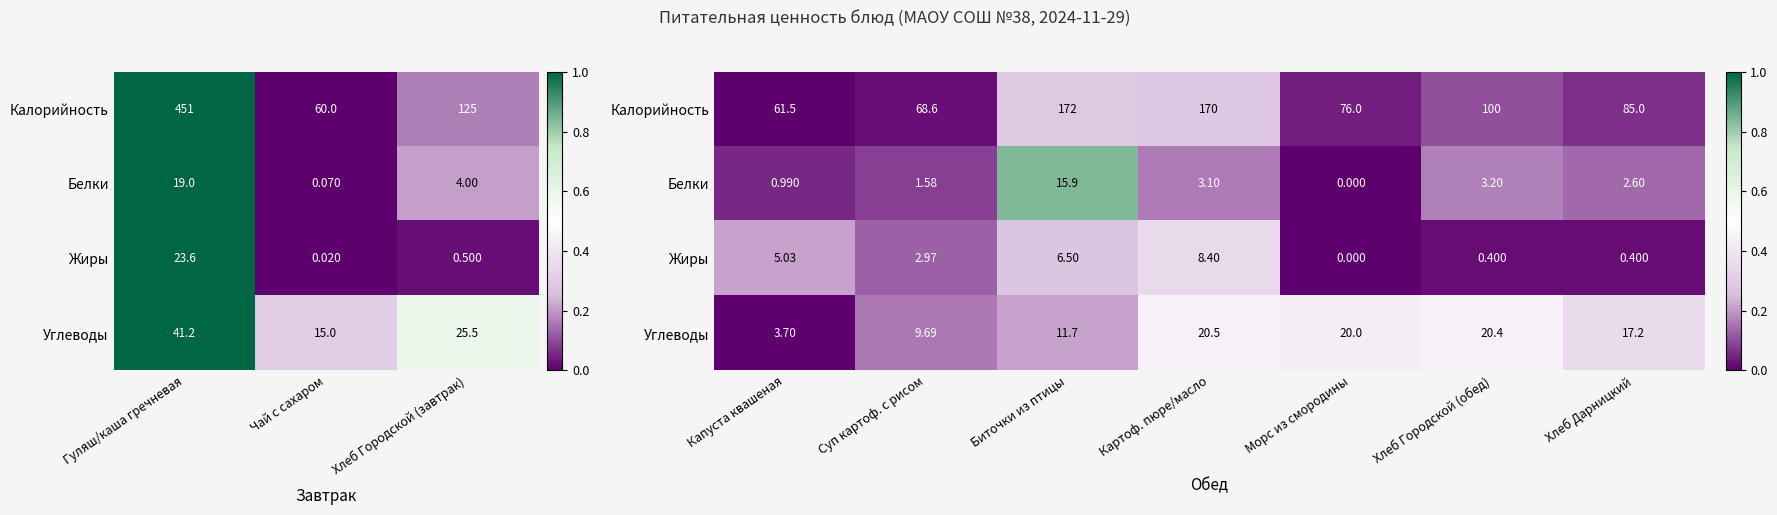

Between Картоф. пюре/масло and Хлеб Дарницкий, which series saw the biggest shift?

Жиры